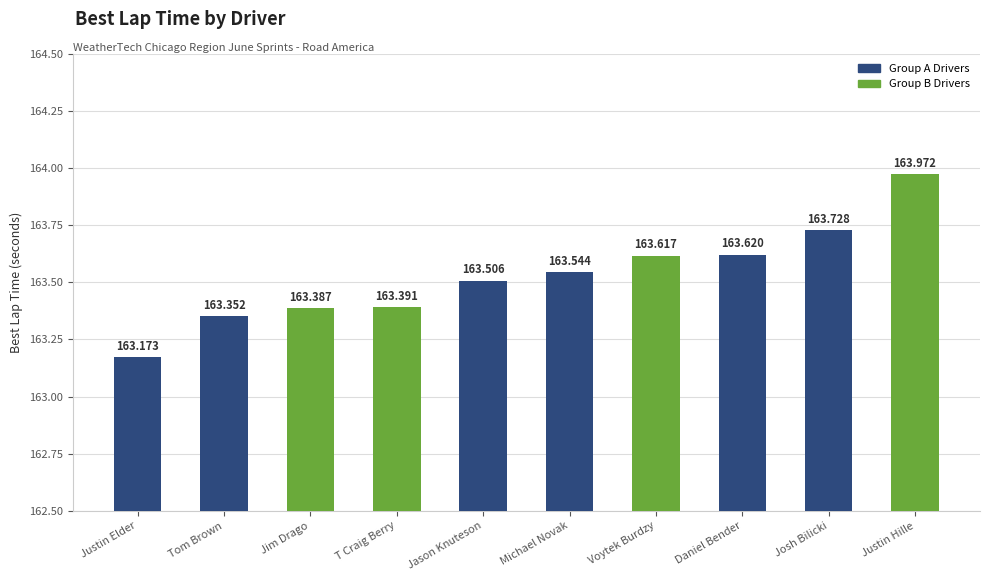

Reading left to right, list all the values displayed in this chart.

Justin Elder=163.2	Tom Brown=163.4	Jim Drago=163.4	T Craig Berry=163.4	Jason Knuteson=163.5	Michael Novak=163.5	Voytek Burdzy=163.6	Daniel Bender=163.6	Josh Bilicki=163.7	Justin Hille=164.0